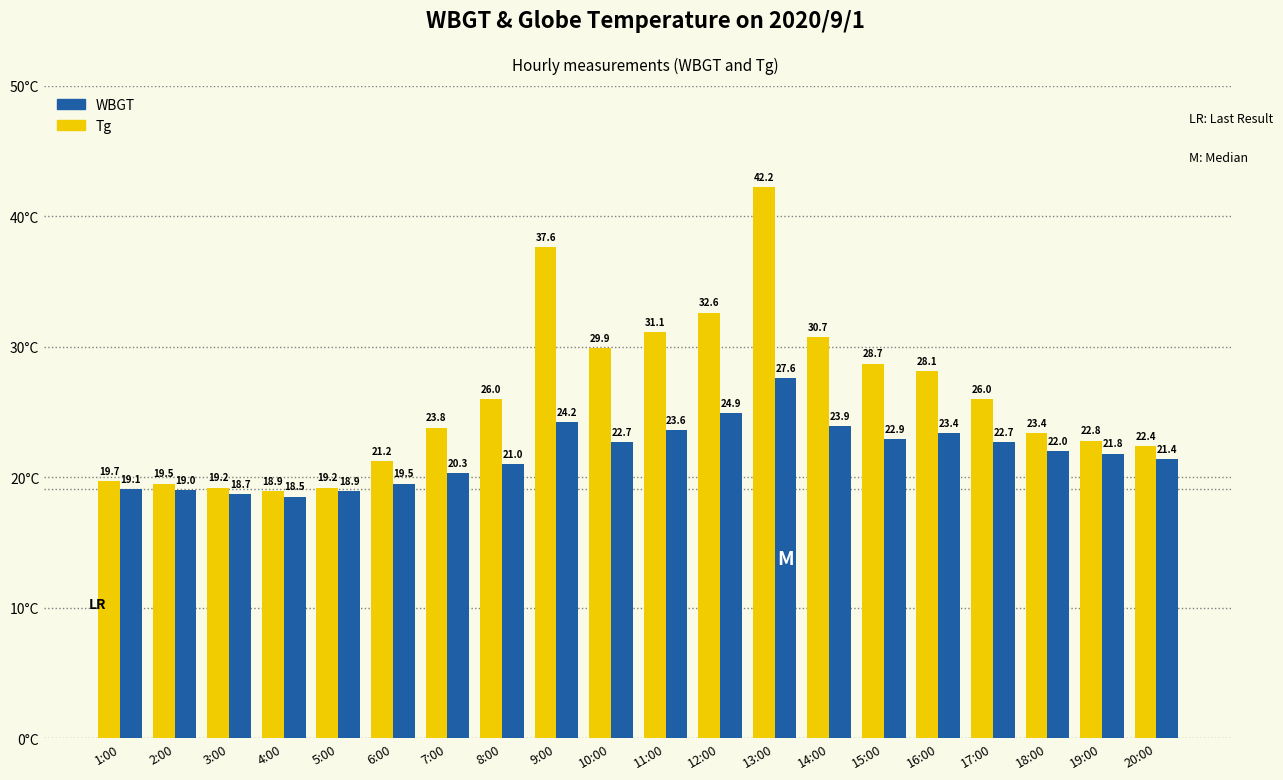

What is the sum of all WBGT values?

436.1